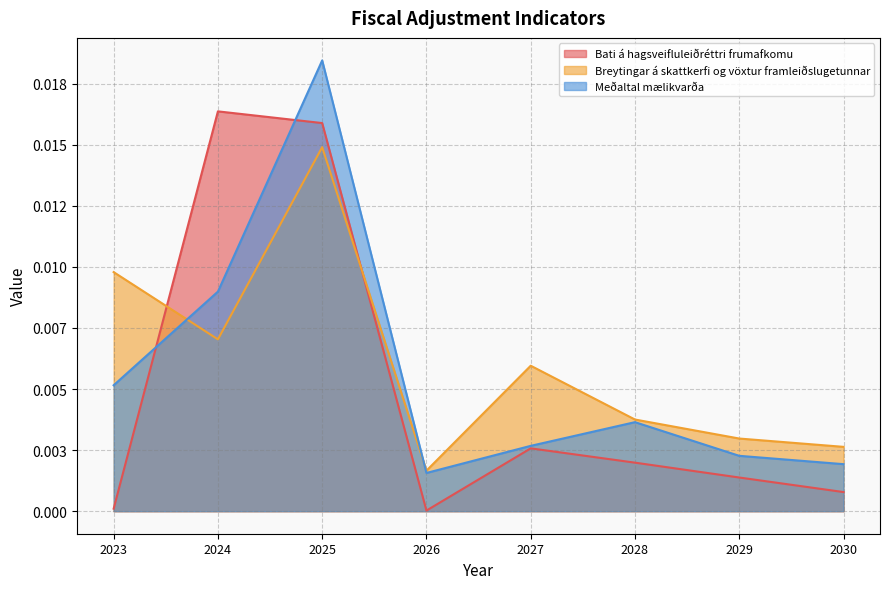

How many lines are shown in the chart?

3